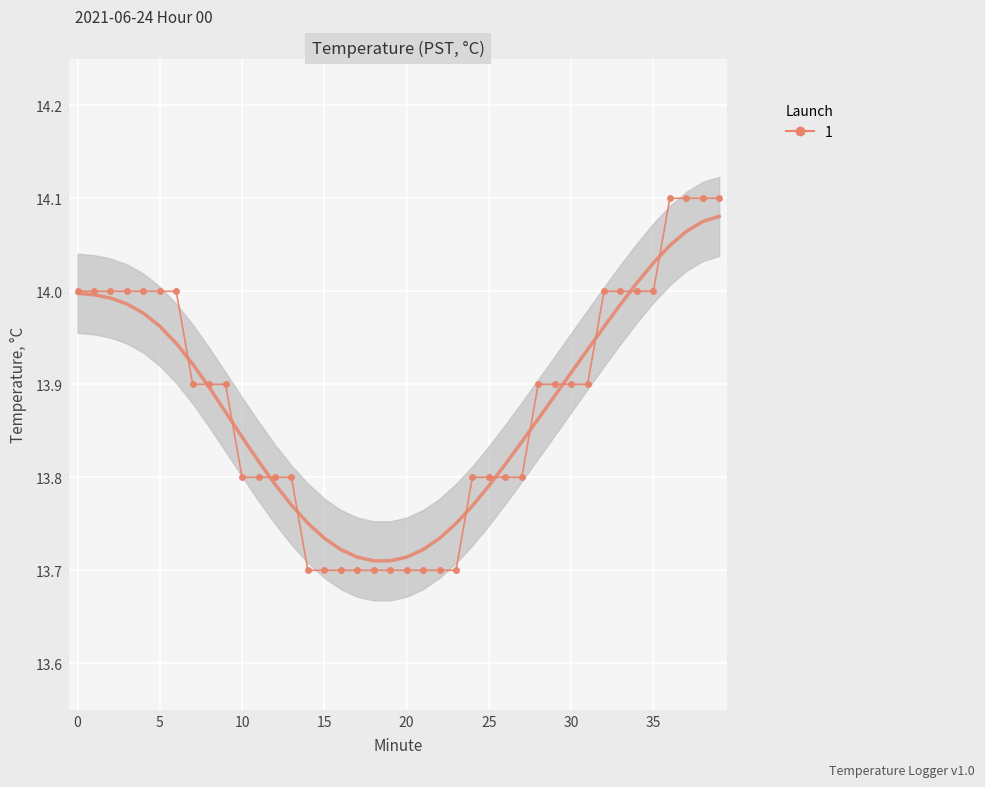

What is the minimum value shown in the chart?

13.7